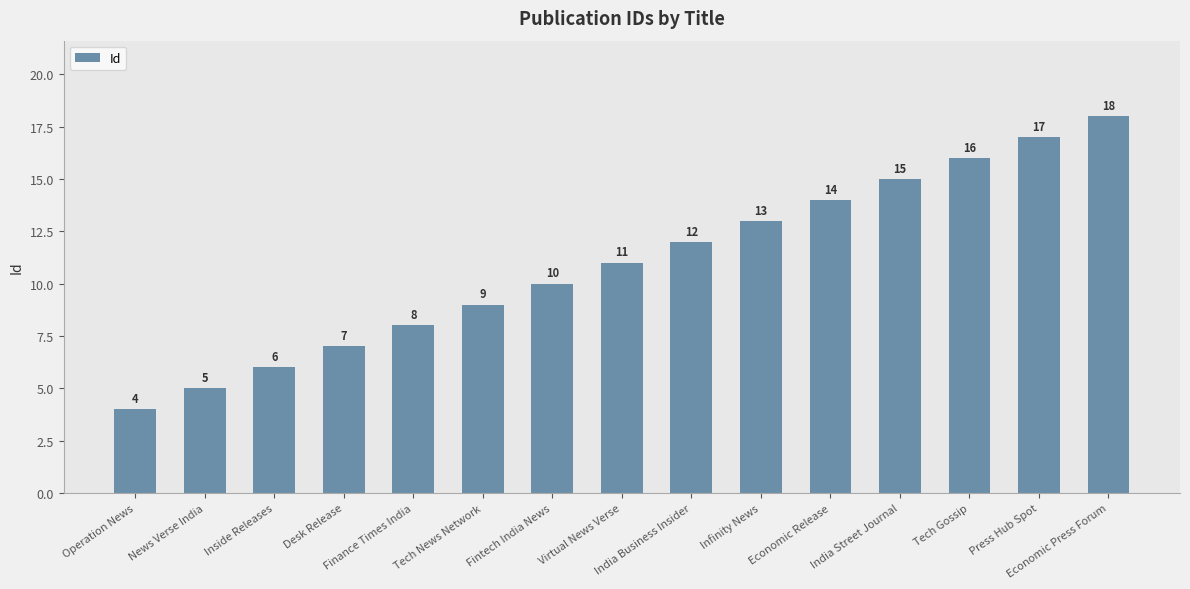

What is the label of the 13th bar from the right?

Inside Releases